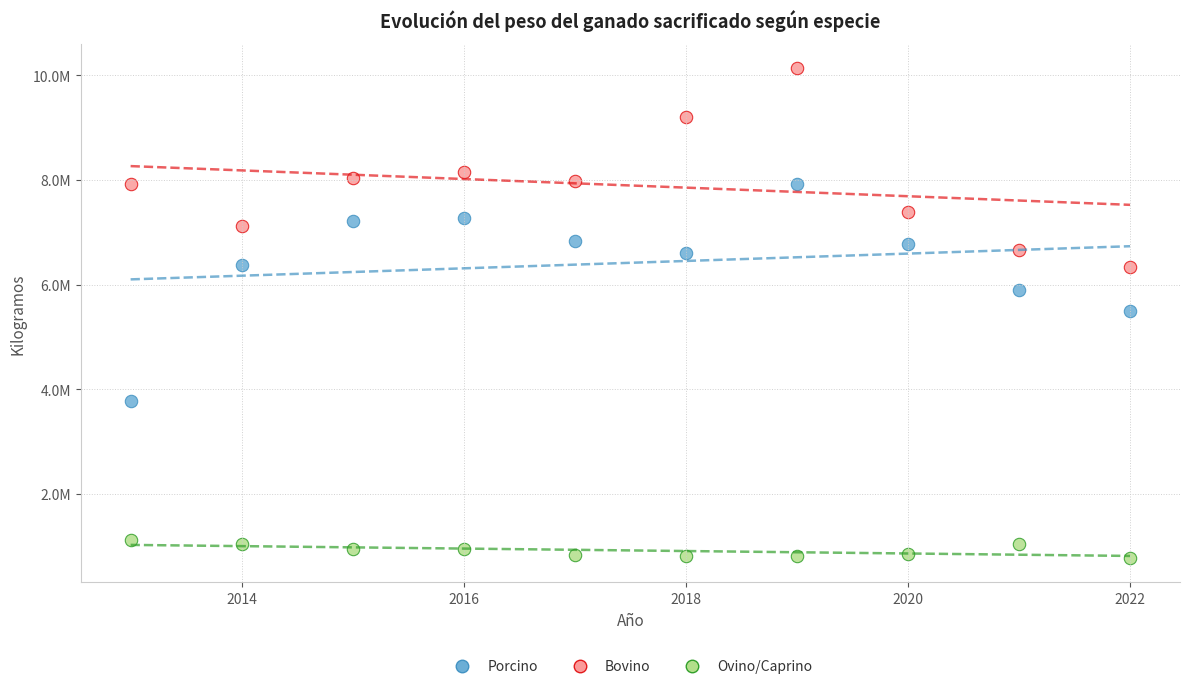

Which series has the largest Y range (max minus min)?

Porcino